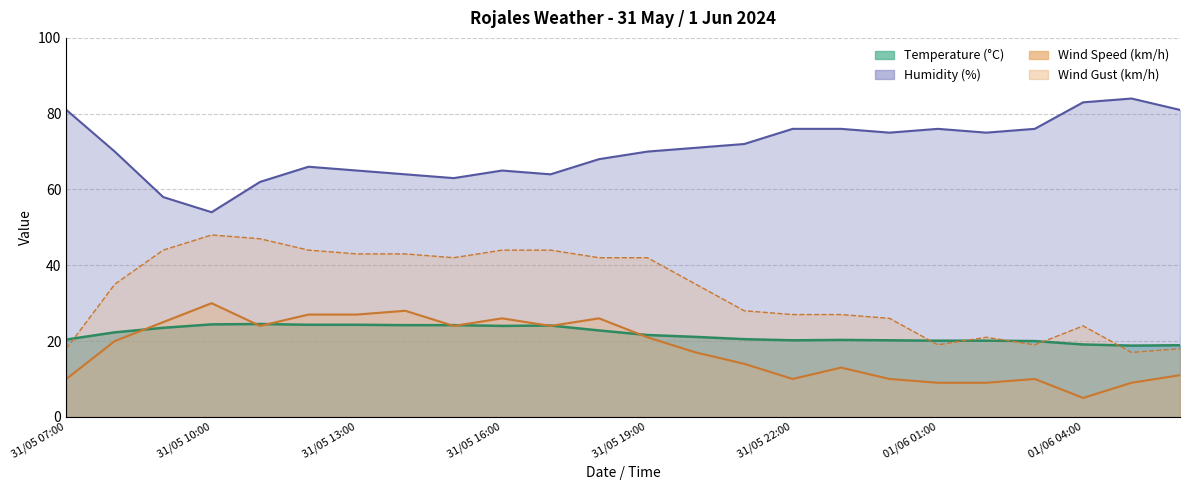

Where is Wind Speed (km/h) nearest to the value 17?

31/05 20:00